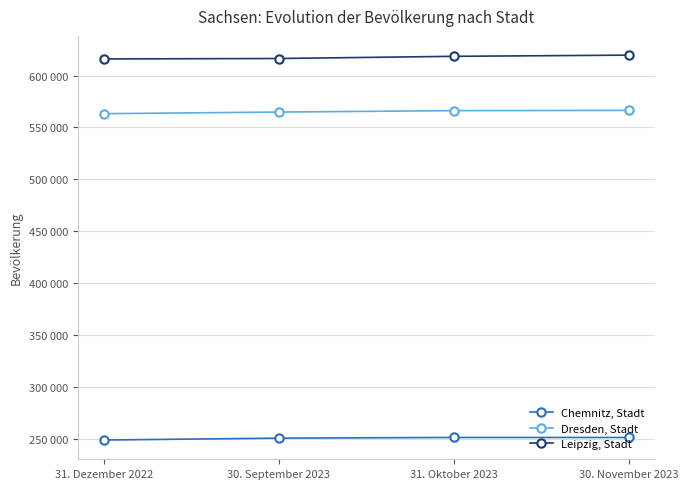

True or false: Chemnitz, Stadt and Leipzig, Stadt intersect in this chart.

False